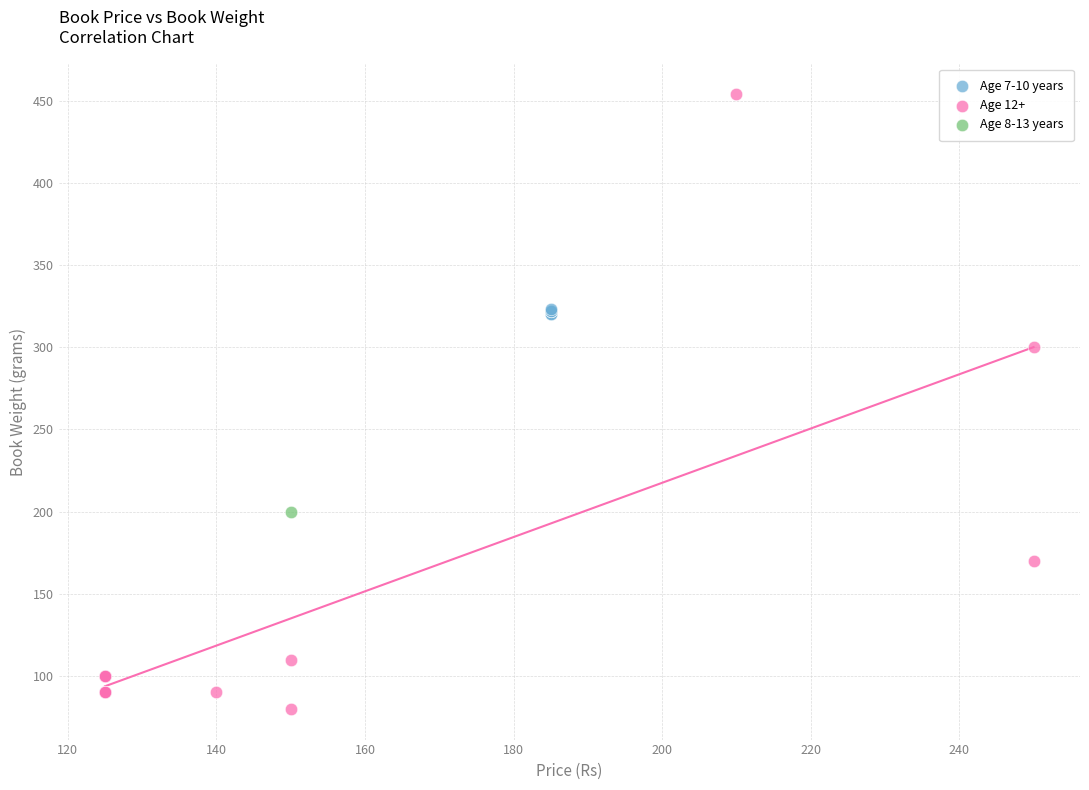

Which series reaches the minimum Y coordinate?

Age 12+